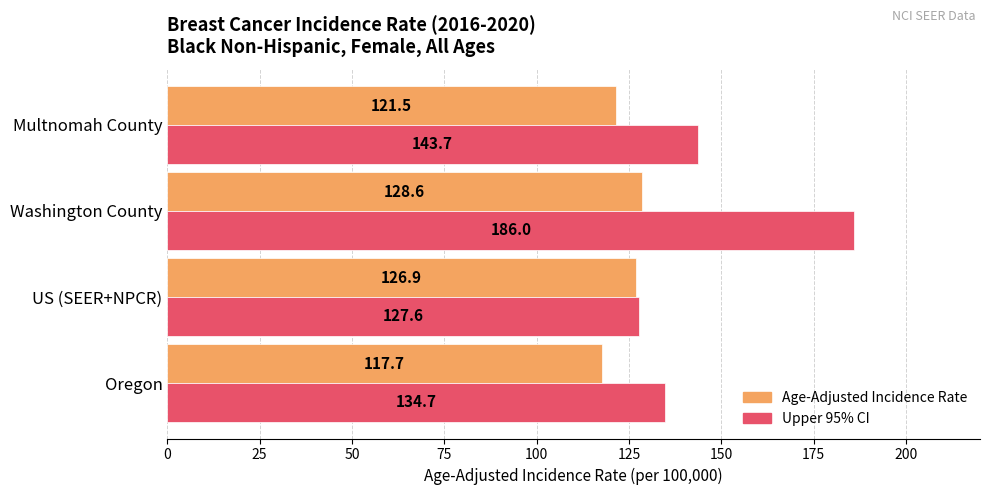

What are all the series names shown in the legend?

Age-Adjusted Incidence Rate, Upper 95% CI